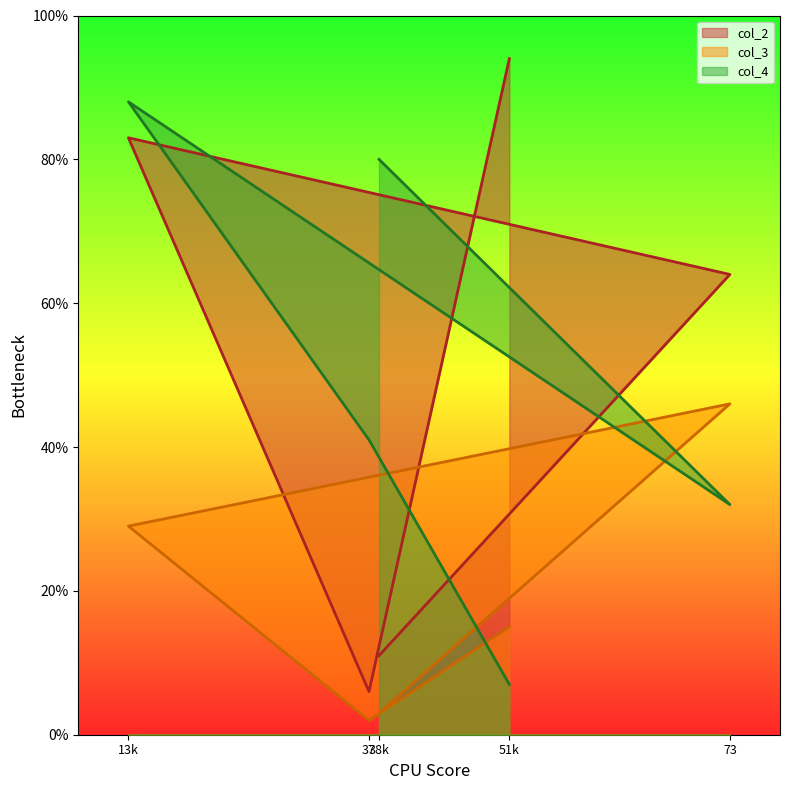

Which has a higher value, 73 or 51k?

51k